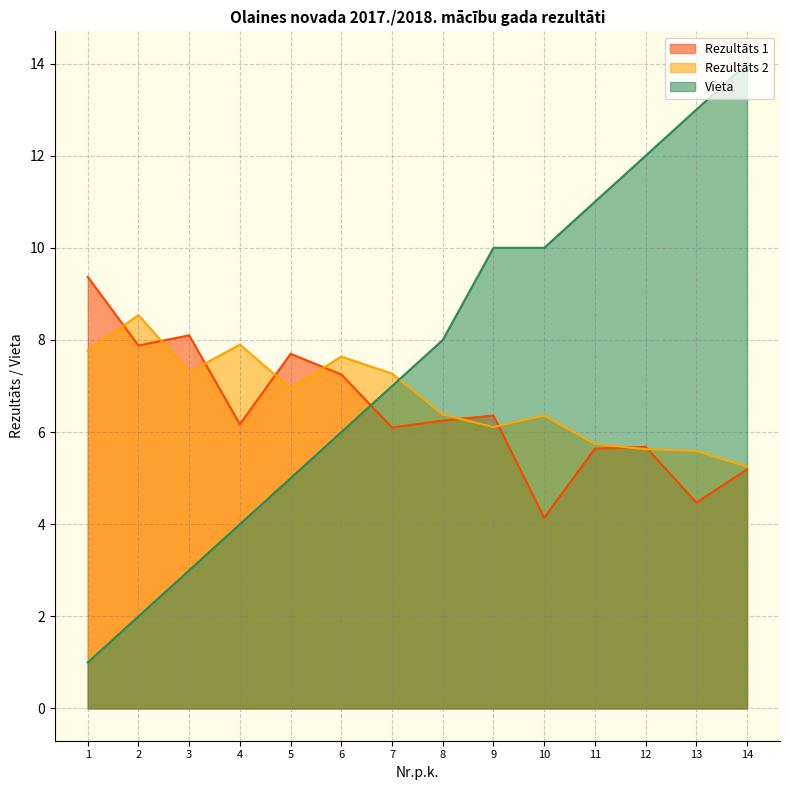

Rank the series at 13 from lowest to highest value.

Rezultāts 1, Rezultāts 2, Vieta